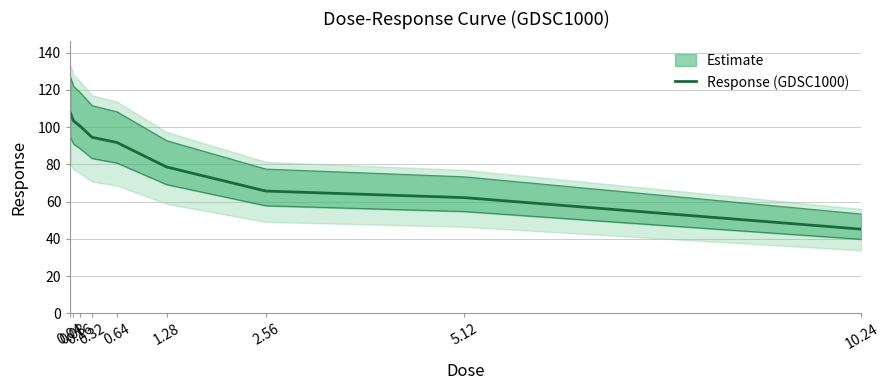

What position from the right is 10.24?

1